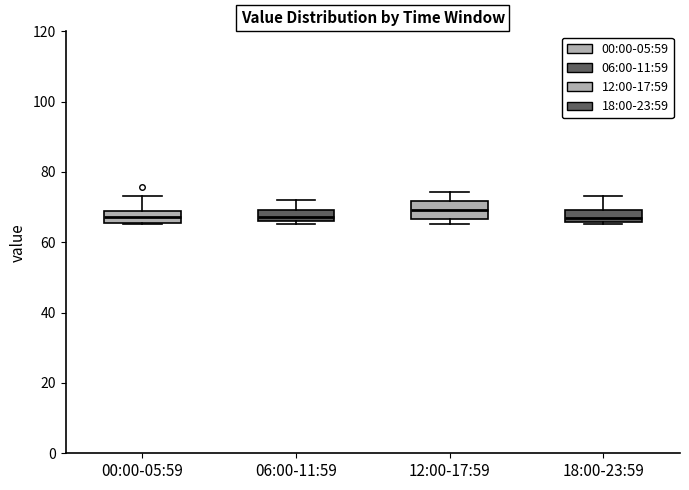

Reading left to right, transcribe this box plot: for each box, give where its median line is, the range the box spans, and where its two whiskers end, as read against the y-axis. The values are not printed on the chart, so give them approximately, as read against the axis.

00:00-05:59: median 68 (inside the box), box 66 to 68, whiskers 66 to 74
06:00-11:59: median 68, box 66 to 70, whiskers 66 (just below the box's lower edge) to 72
12:00-17:59: median 70, box 66 to 72, whiskers 66 (just below the box's lower edge) to 74
18:00-23:59: median 68, box 66 to 70, whiskers 66 to 74